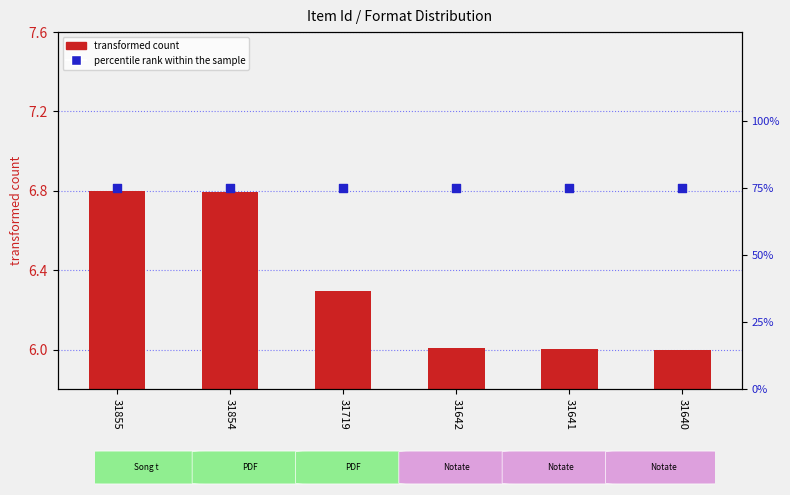

What are all the series names shown in the legend?

transformed count, percentile rank within the sample